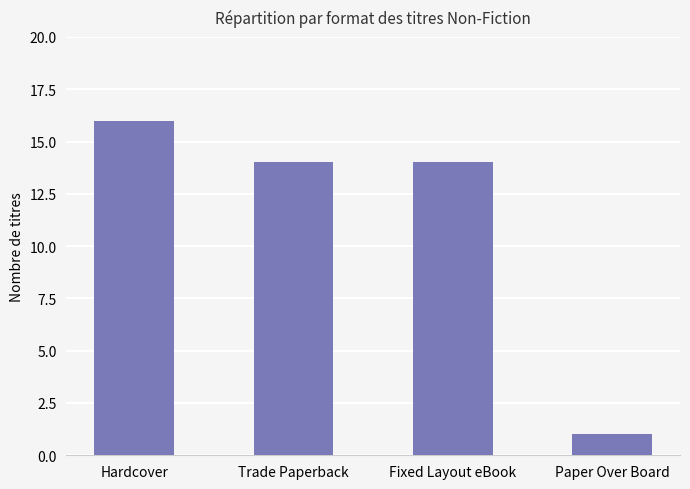

Are the bars horizontal?

No